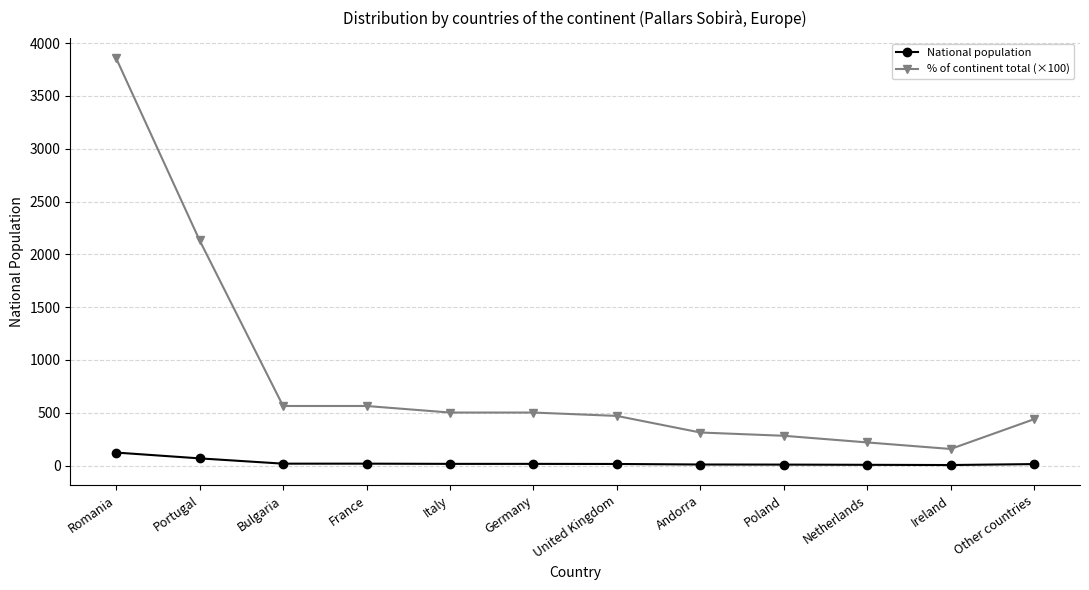

Which label corresponds to the largest value in the chart?

Romania